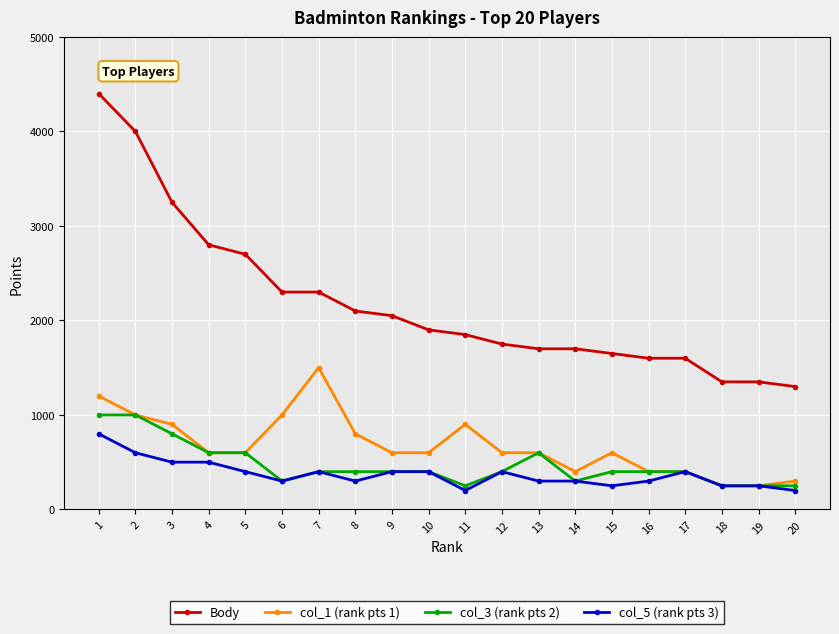

What are all the series names shown in the legend?

Body, col_1 (rank pts 1), col_3 (rank pts 2), col_5 (rank pts 3)